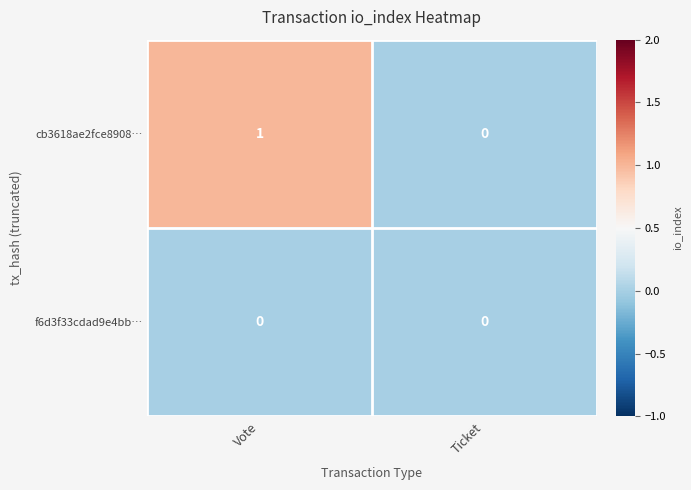

Which series has the largest total across all categories?

cb3618ae2fce8908…